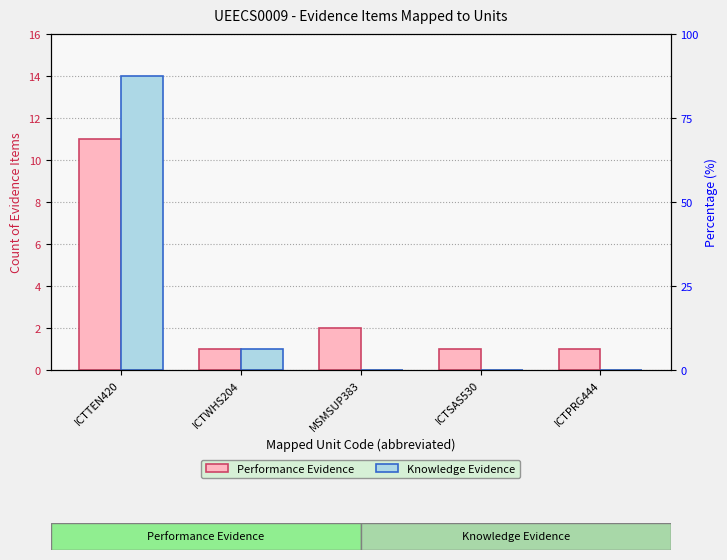

How many data points in Knowledge Evidence are above 0?

2